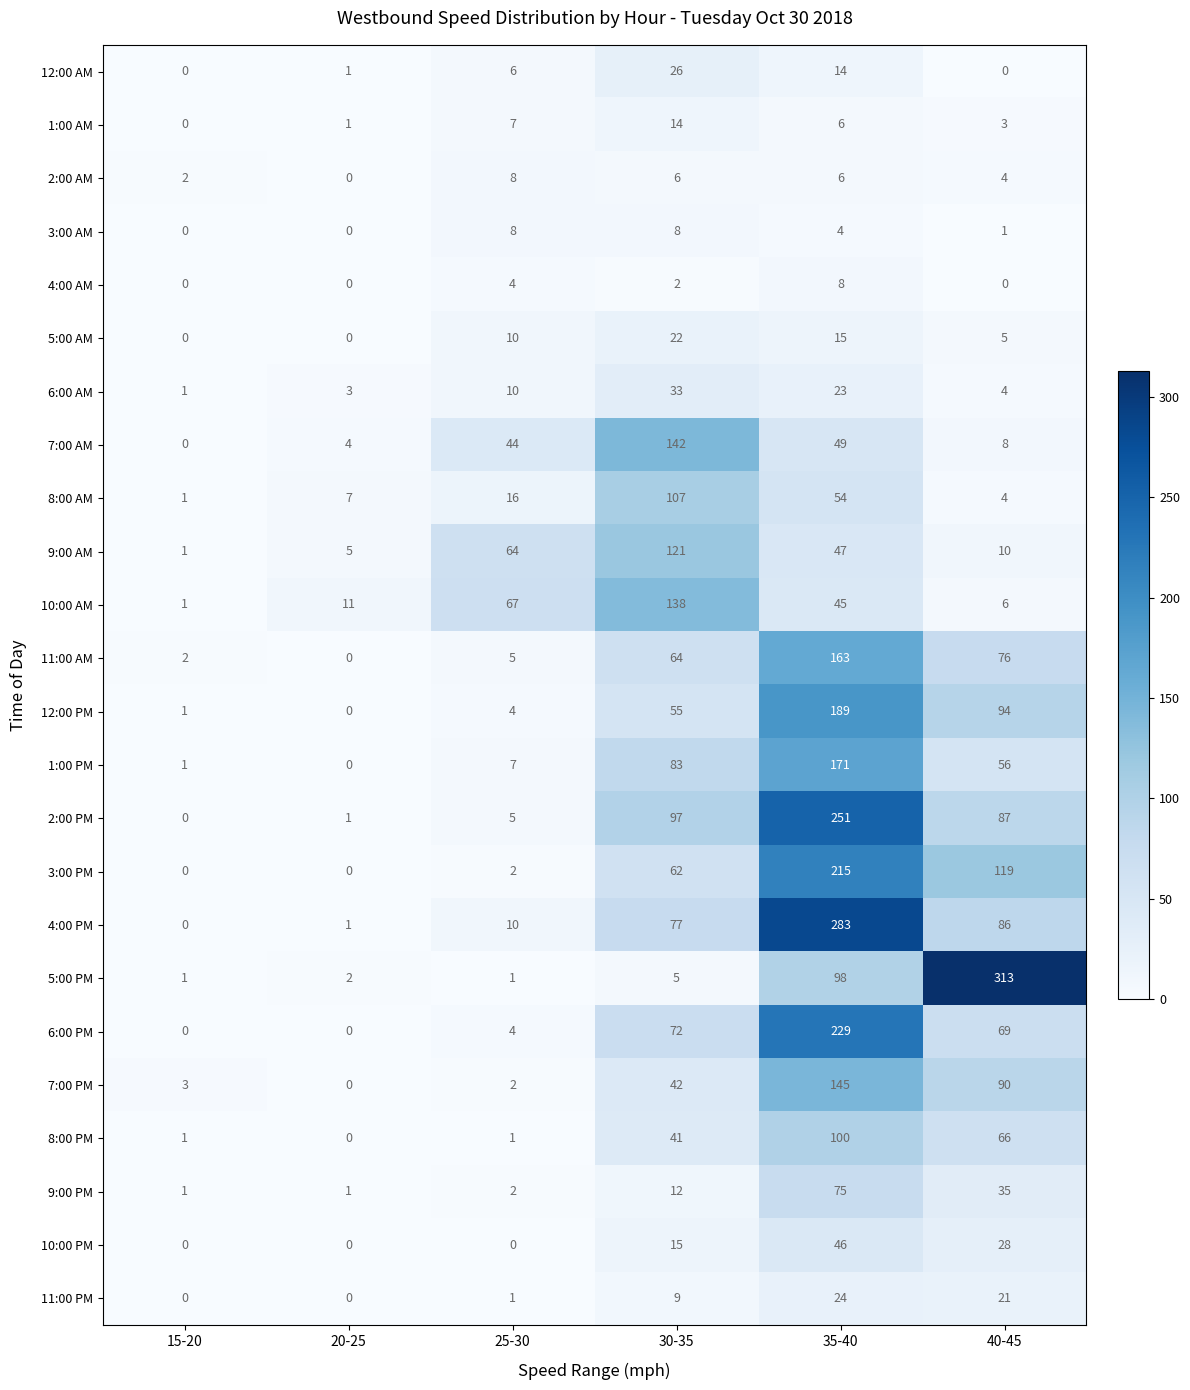

At how many categories does at least one series exceed 91?

3